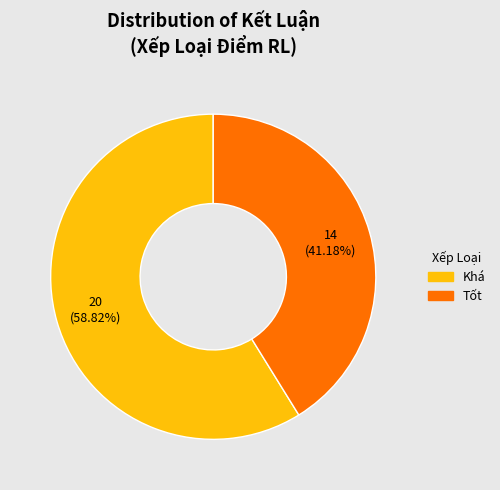

What percentage is NOT represented by Khá?

41.2%